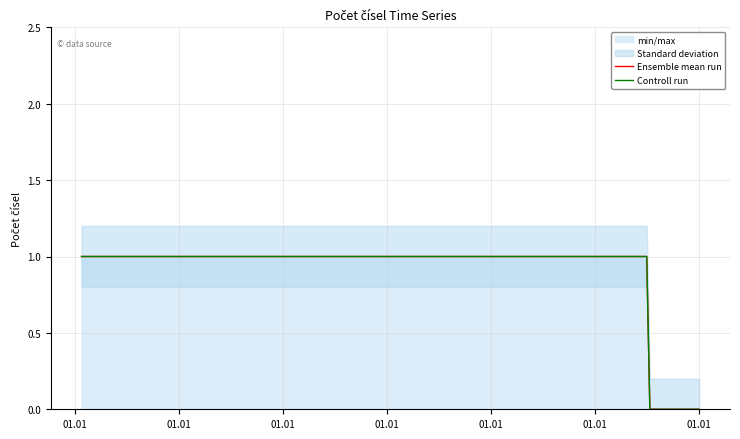

What is the value of the Controll run point at the 9th from the left?

1